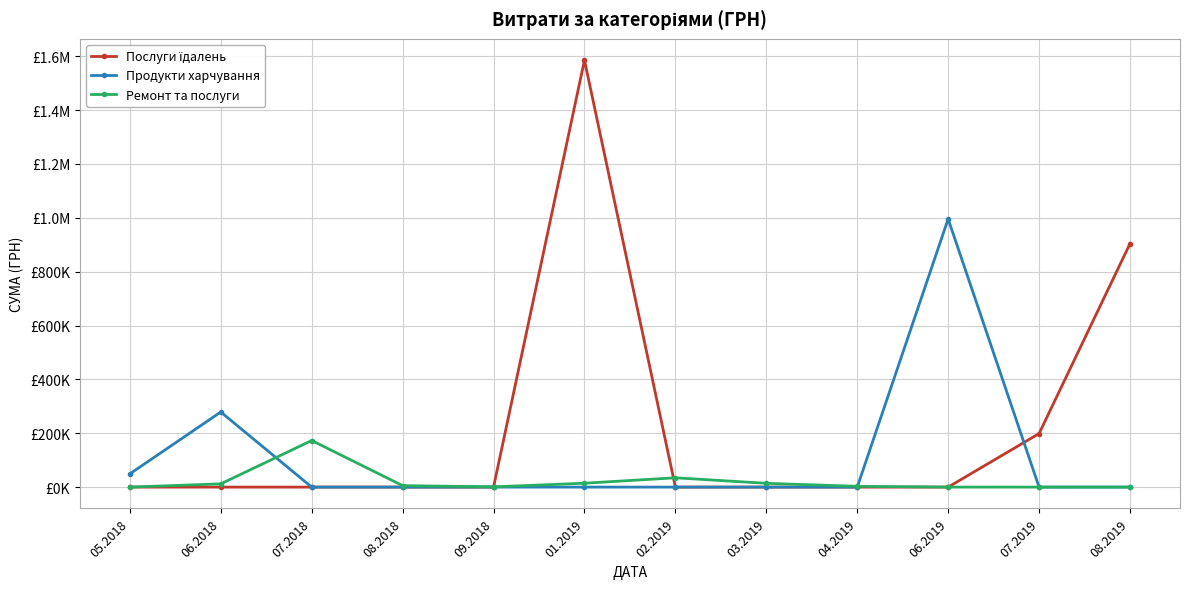

Rank the series at 08.2019 from highest to lowest value.

Послуги їдалень, Продукти харчування, Ремонт та послуги